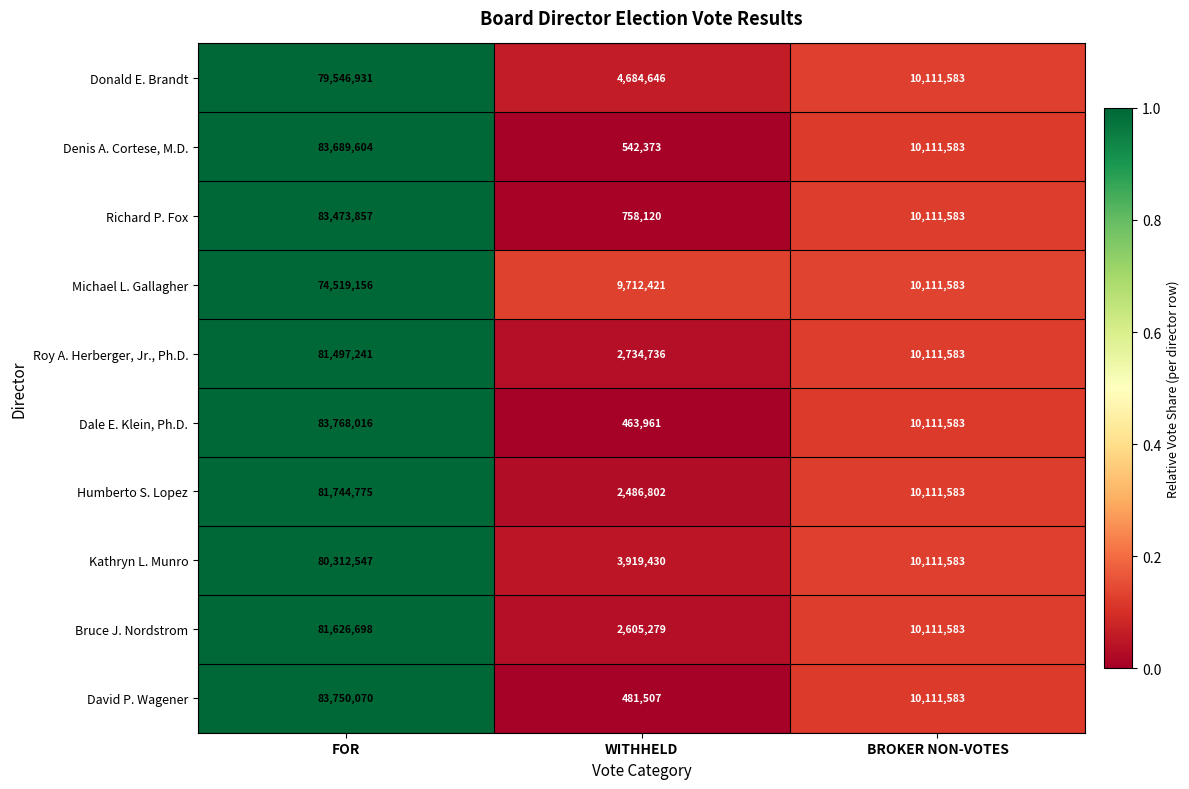

Rank the series by their maximum value, from highest to lowest.

Dale E. Klein, Ph.D., David P. Wagener, Denis A. Cortese, M.D., Richard P. Fox, Humberto S. Lopez, Bruce J. Nordstrom, Roy A. Herberger, Jr., Ph.D., Kathryn L. Munro, Donald E. Brandt, Michael L. Gallagher